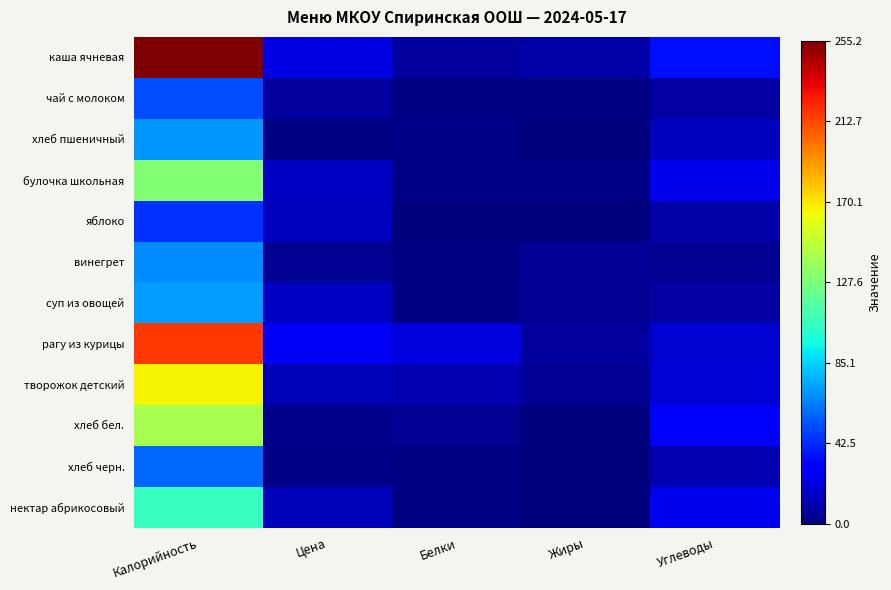

At how many categories does at least one series exceed 40?

1